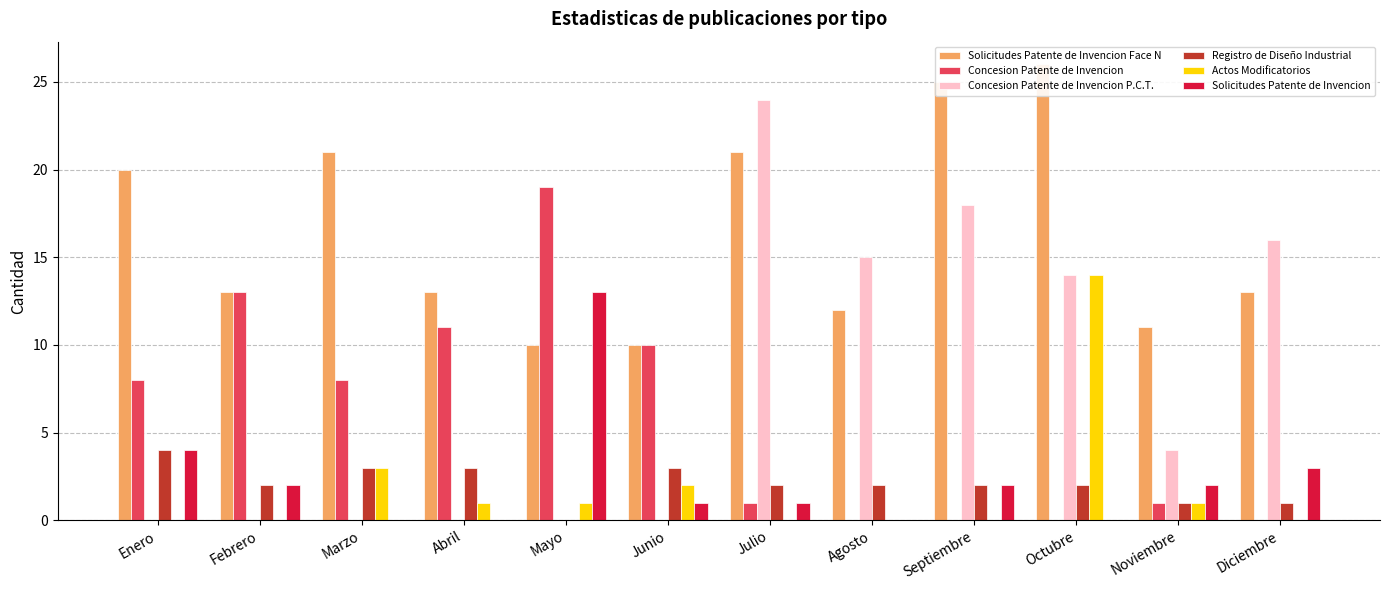

Between Abril and Noviembre, which is larger?

Abril